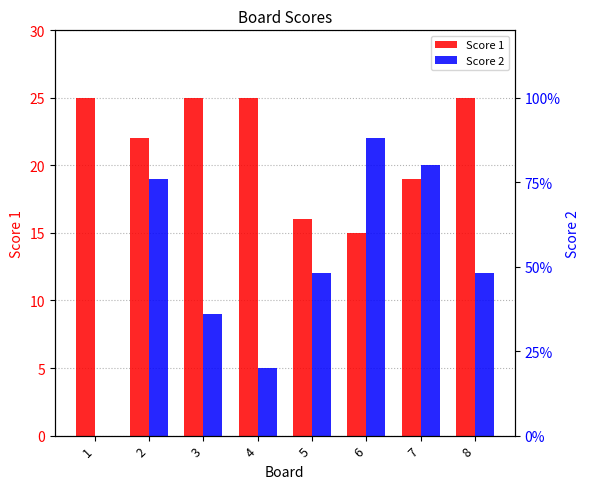

What is the sum of the Score 1 values at 3 and 1?

50